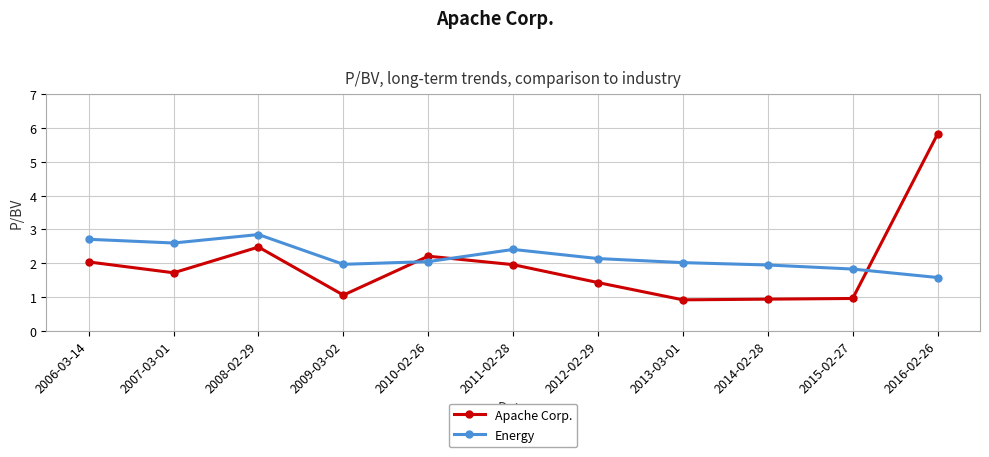

Read the Apache Corp. value at 2011-02-28.

2.0